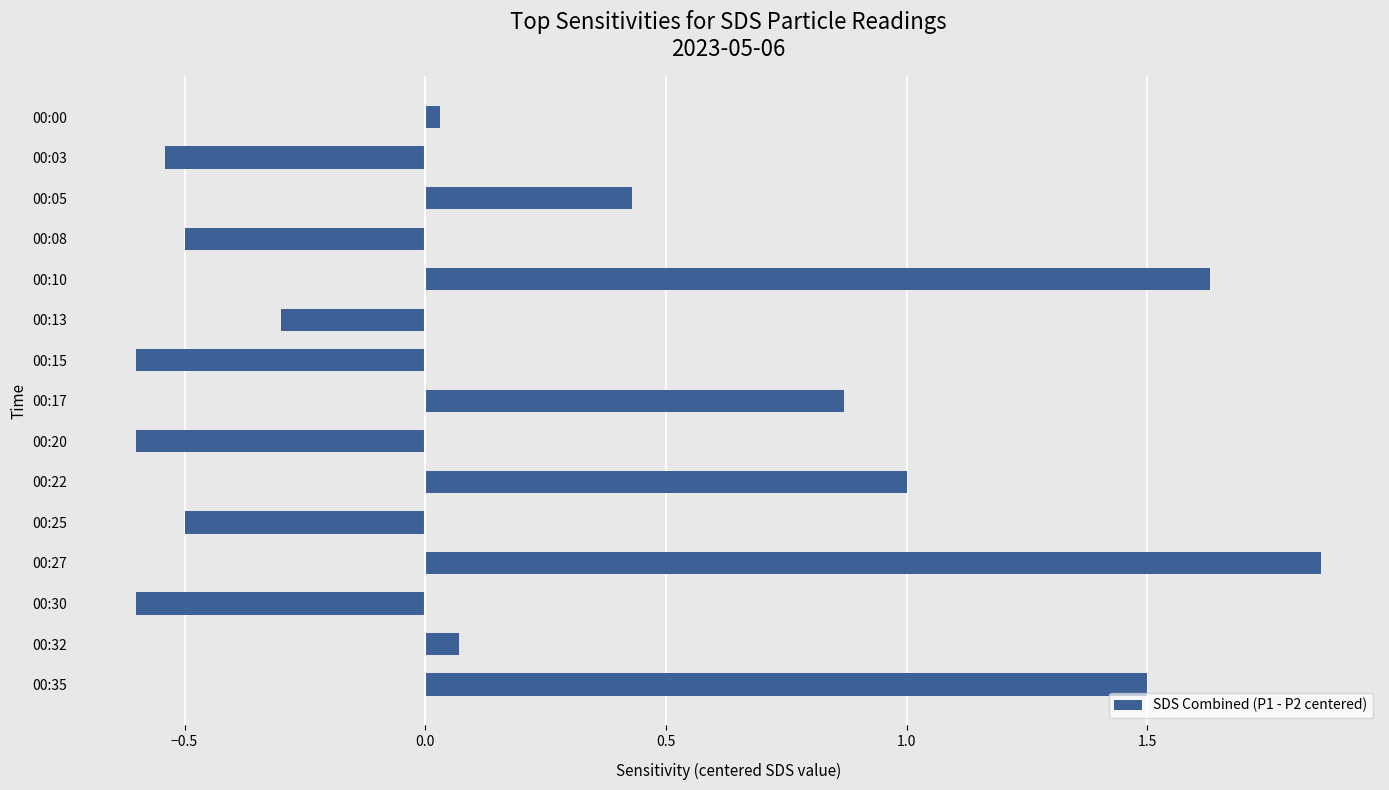

Which label corresponds to the largest value in the chart?

00:27